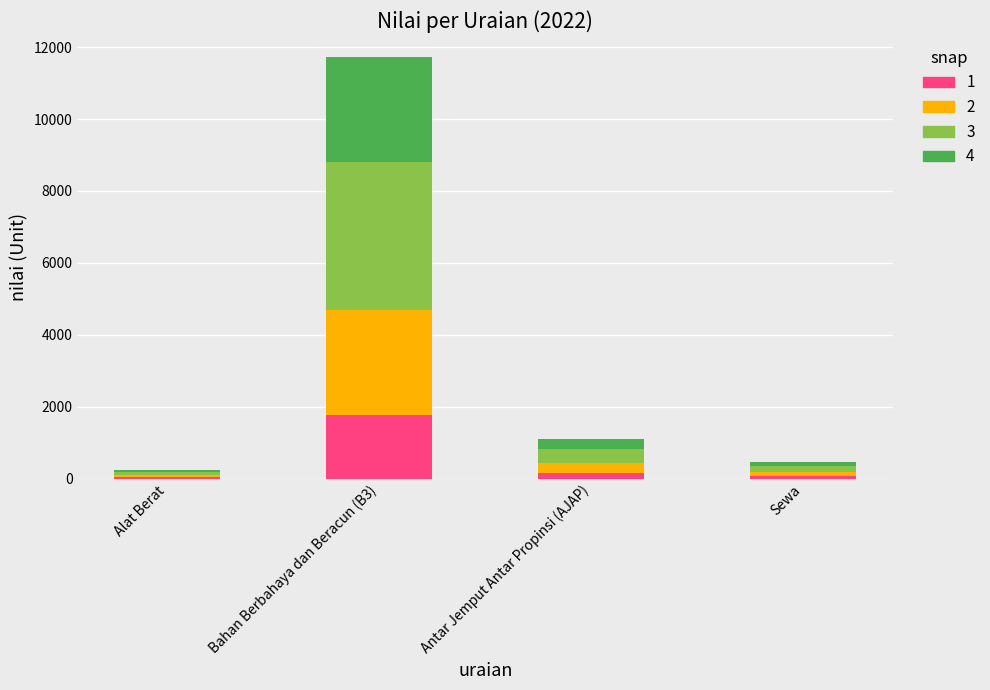

What is the label of the 1st bar from the left?

Alat Berat